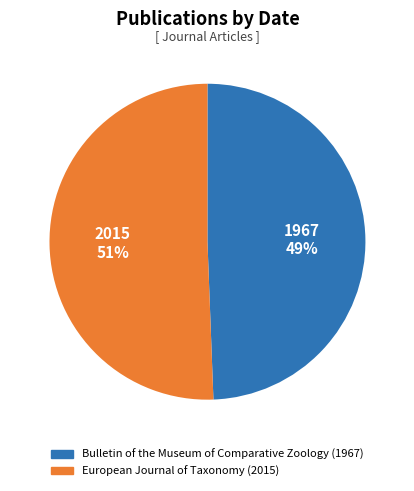

How many slices are in this pie chart?

2